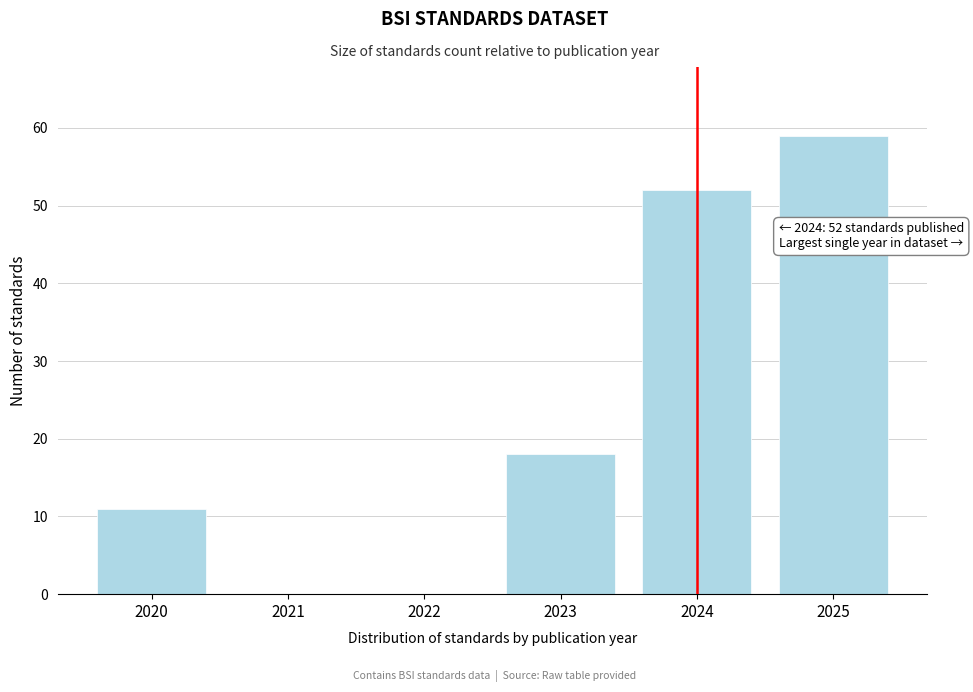

Reading left to right, list all the values displayed in this chart.

2020=11	2021=0	2022=0	2023=18	2024=52	2025=59